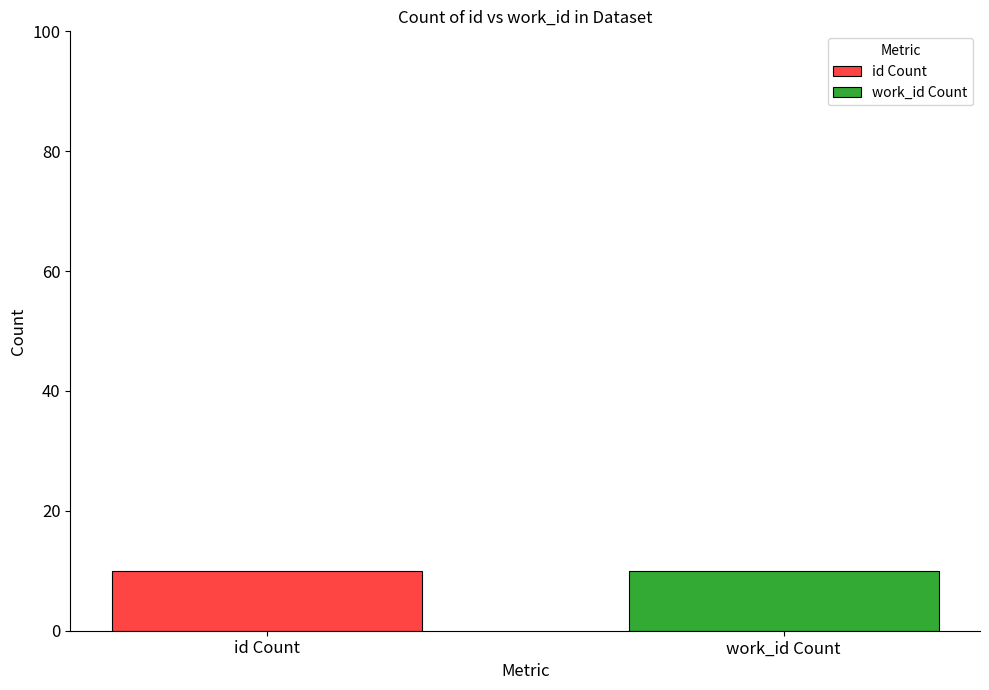

List the series in order of their overall mean, highest first.

id, work_id